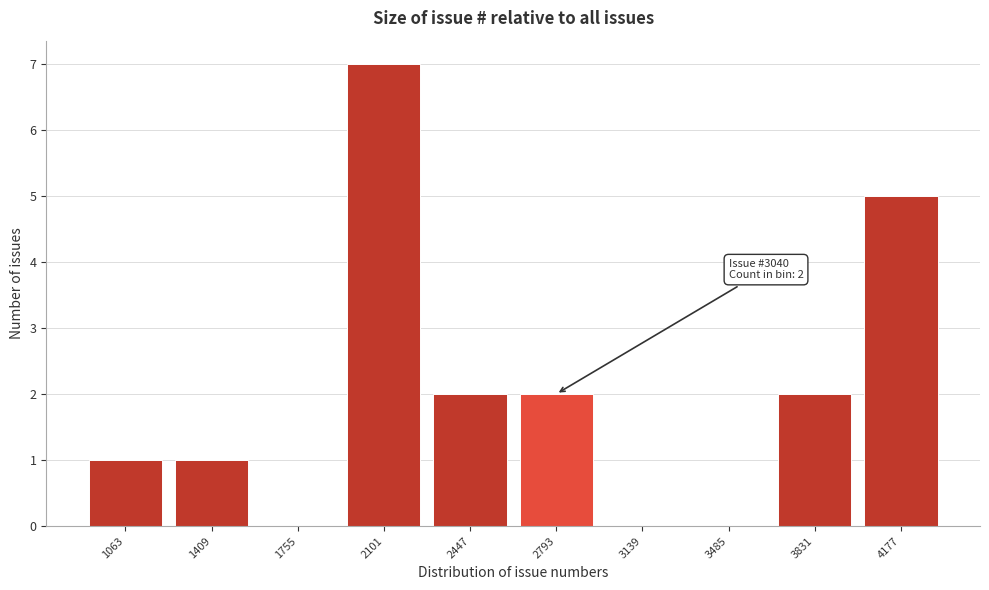

Reading left to right, what are all the values shown in this chart?

1063=1	1409=1	1755=0	2101=7	2447=2	2793=2	3139=0	3485=0	3831=2	4177=5